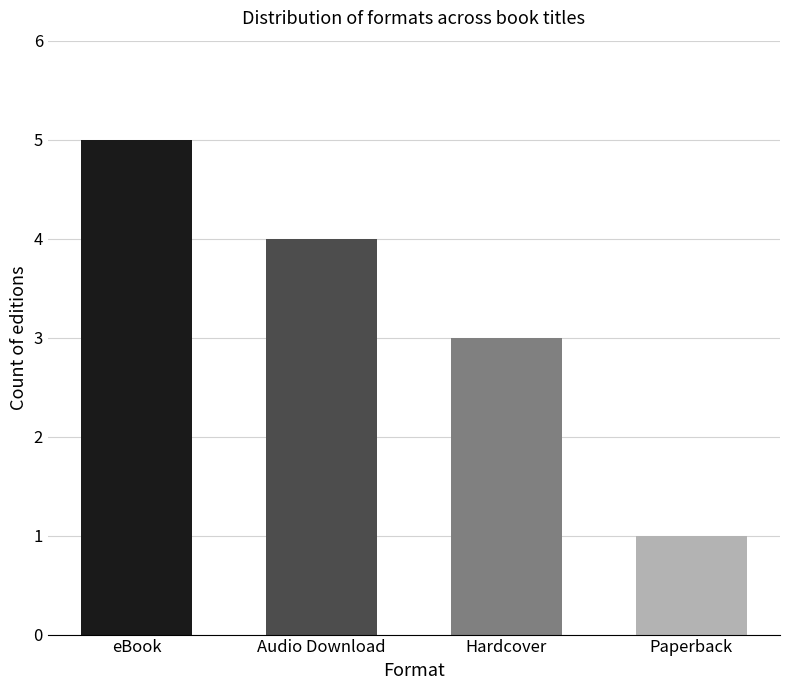

Rank the categories by value from lowest to highest.

Paperback, Hardcover, Audio Download, eBook